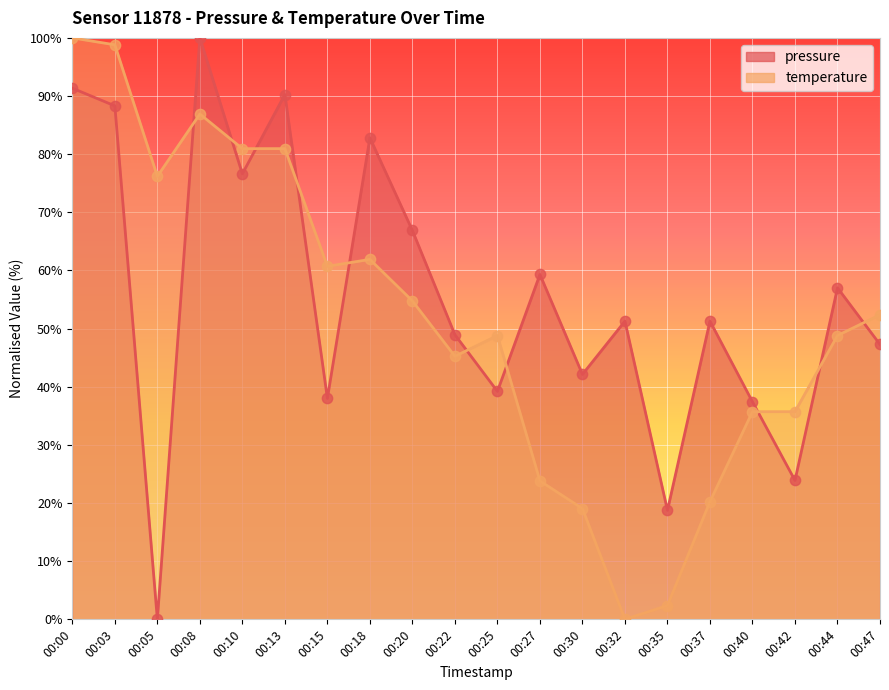

What are all the series names shown in the legend?

pressure, temperature